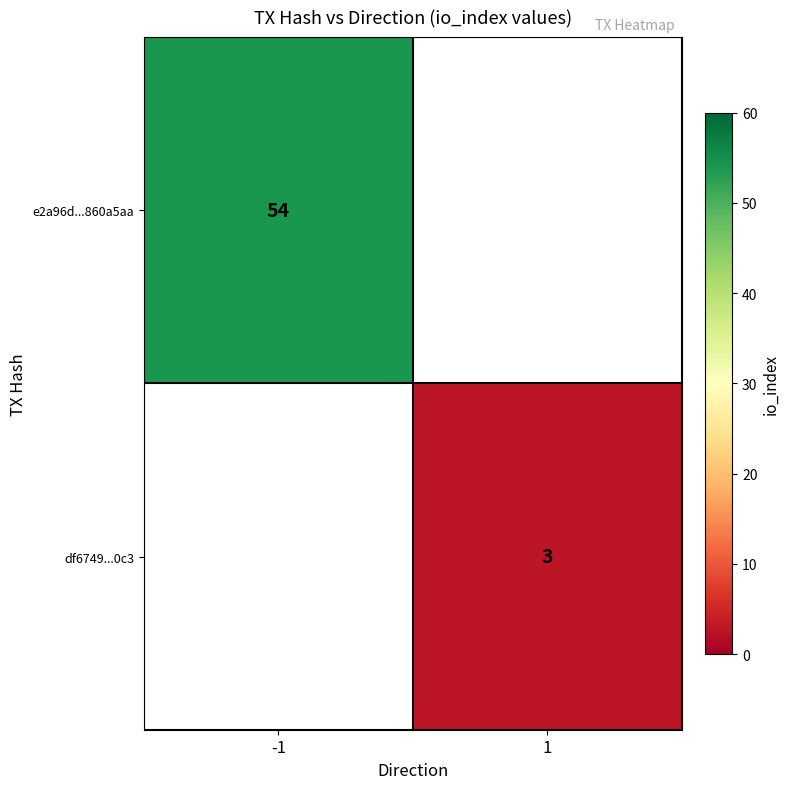

The df6749...0c3 series shows 4 at 1. True or false?

False